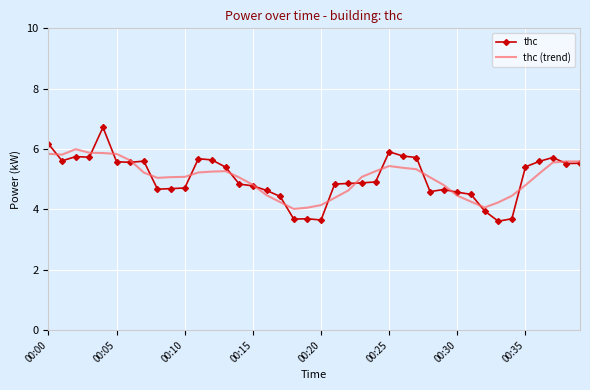

What is the highest value of the thc (trend) series?

6.0